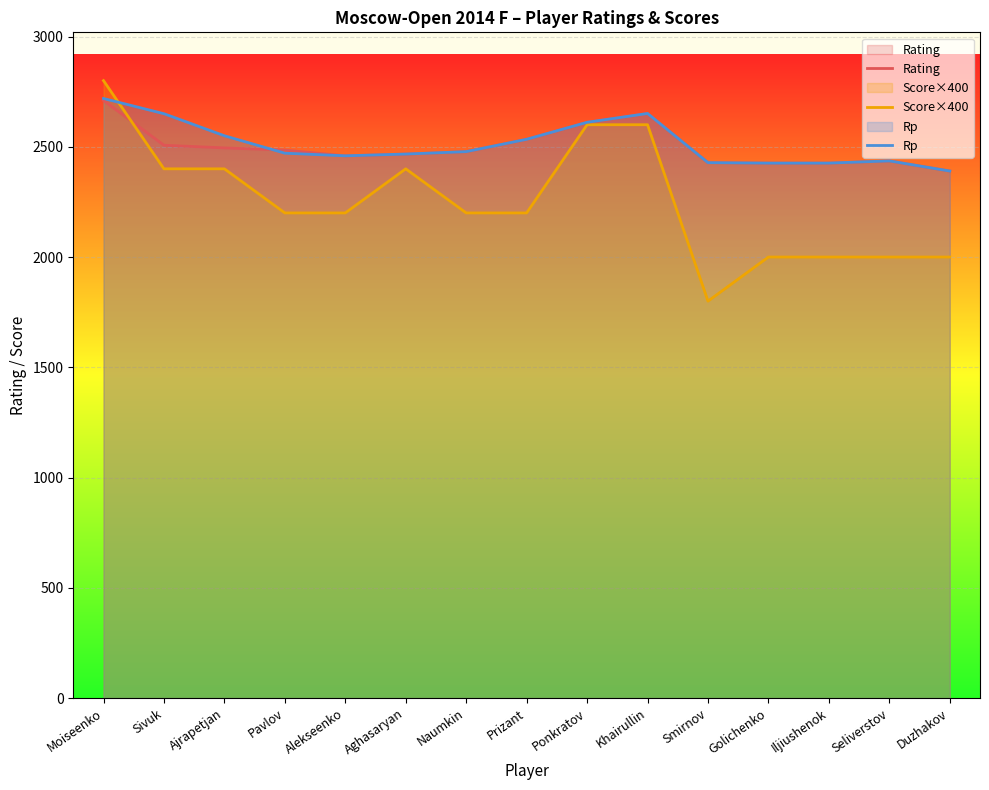

At which label does Score×400 first exceed 2200?

Moiseenko